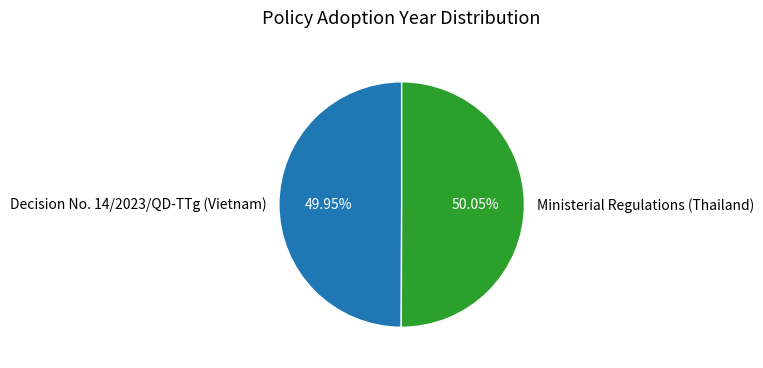

What percentage is the Decision No. 14/2023/QD-TTg (Vietnam) slice, to the nearest percent?

50%